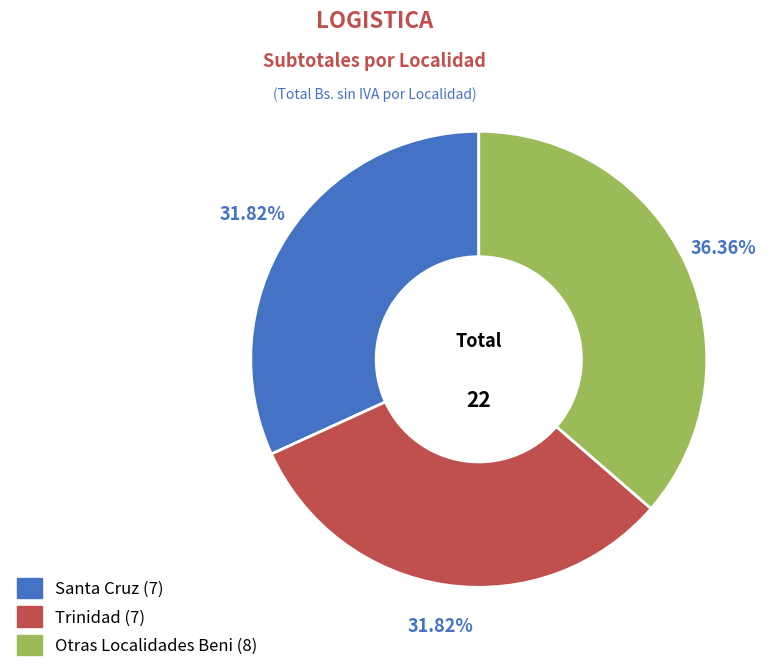

To the nearest percent, what is the combined percentage of Otras Localidades Beni and Santa Cruz?

68%